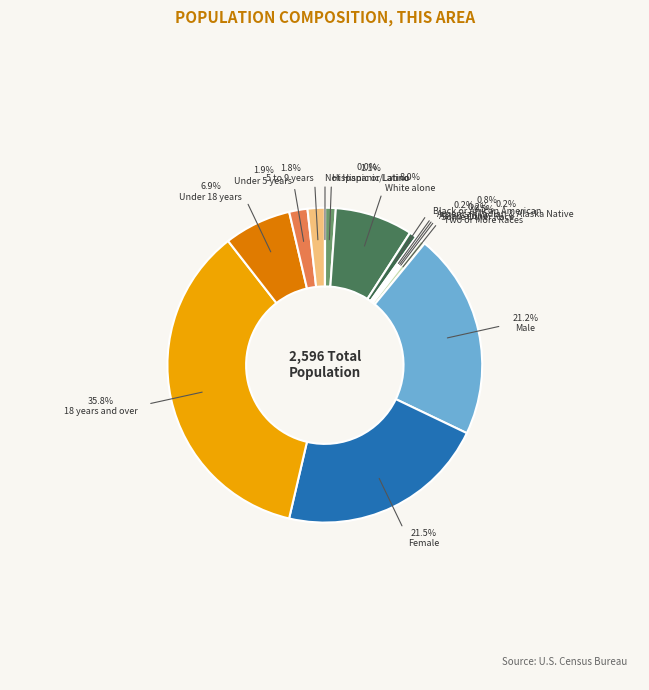

How many slices are in this pie chart?

14